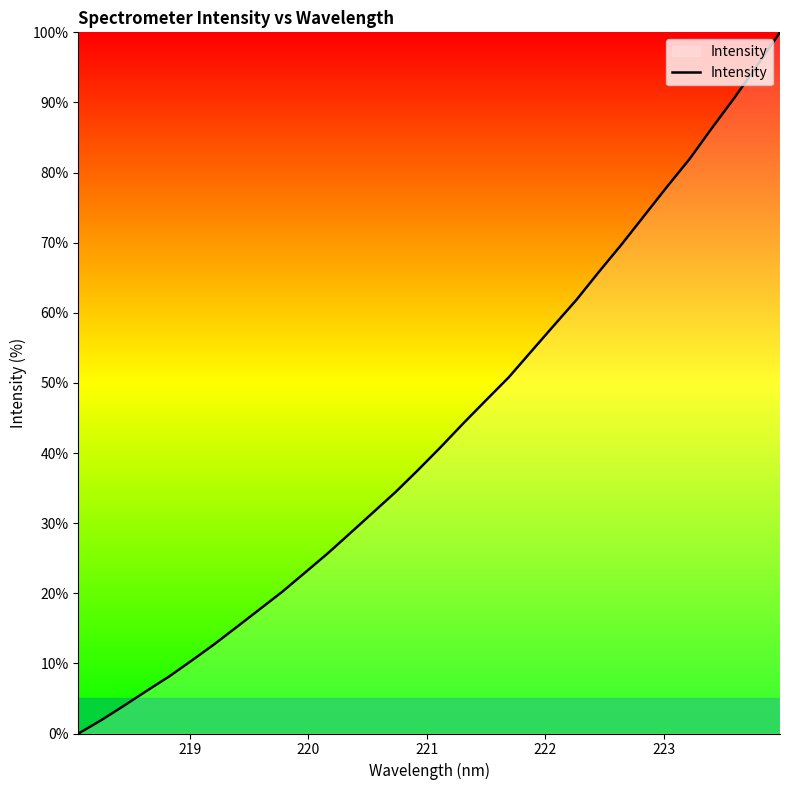

What is the greatest value displayed?

100.0